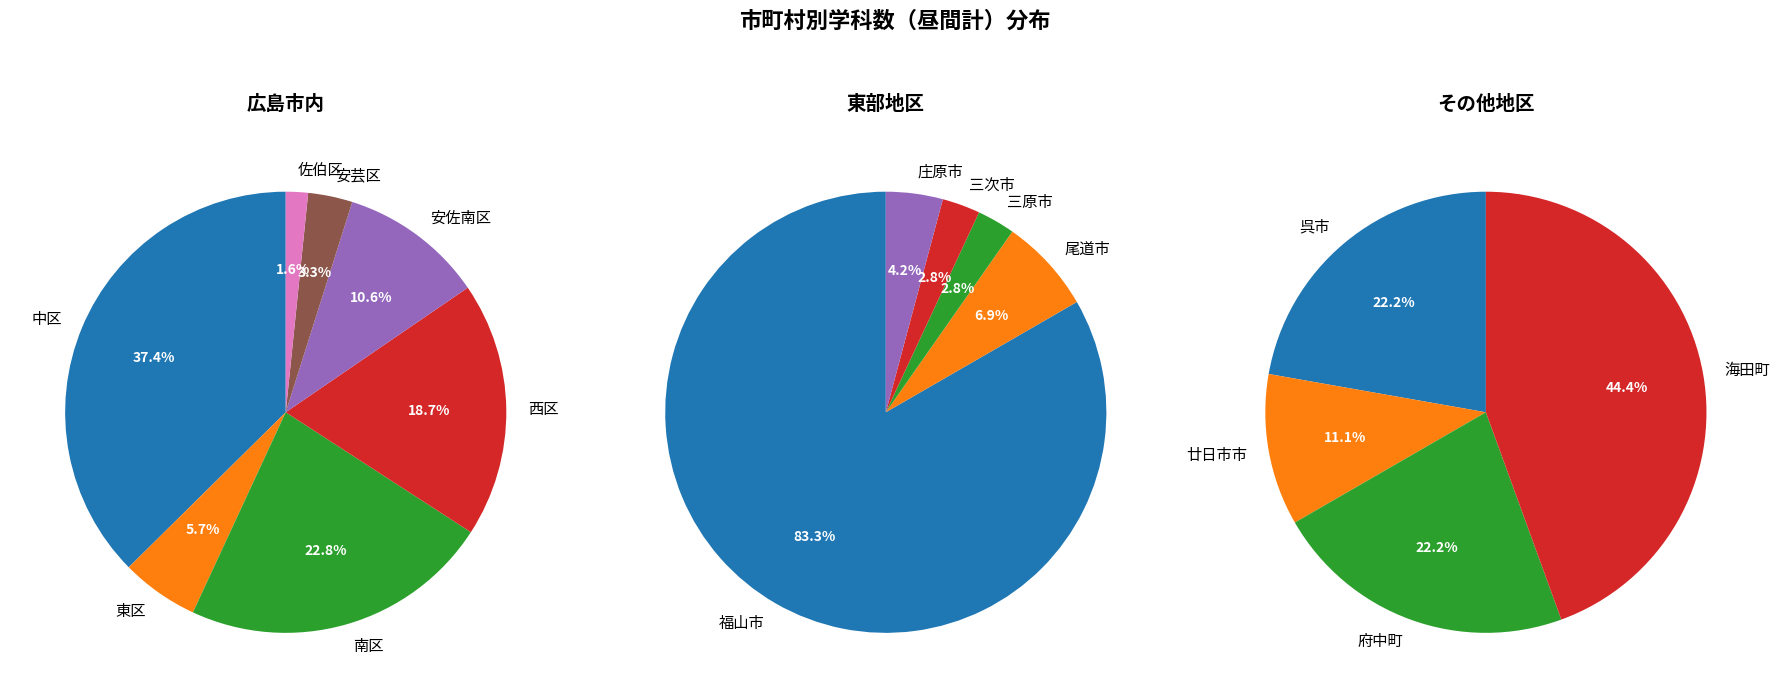

Which slice is the smallest?

108 佐伯区